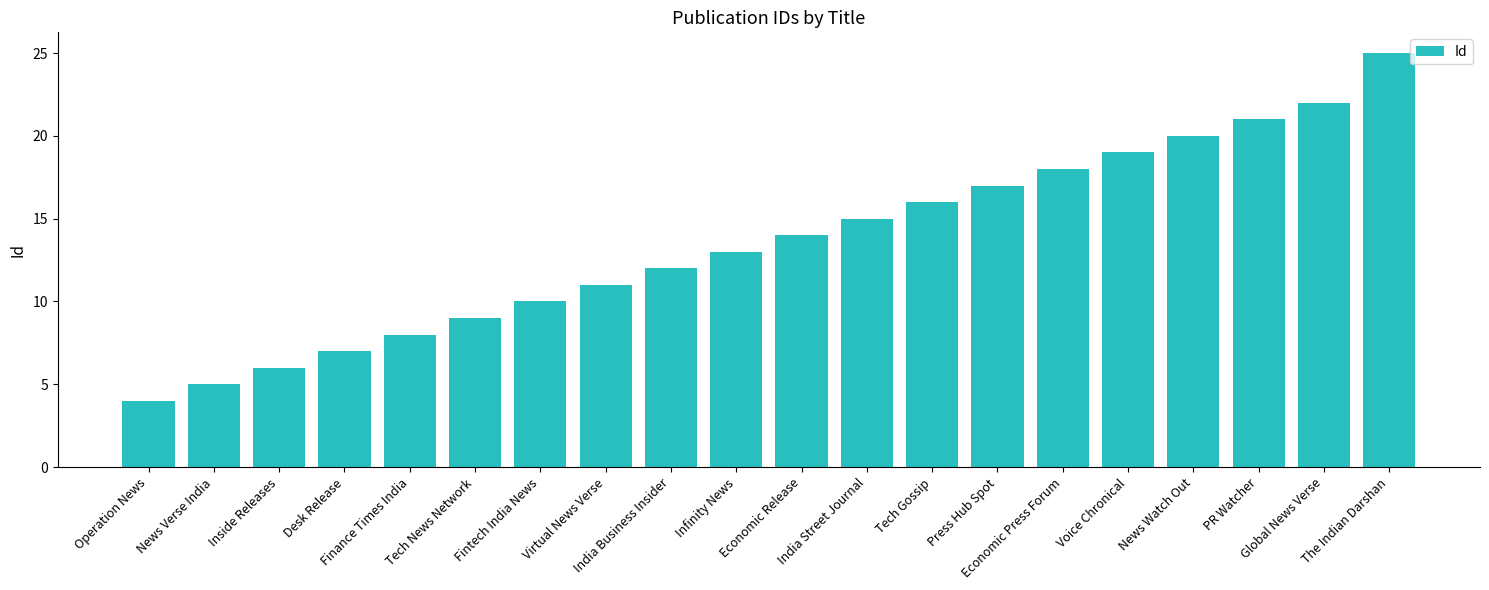

Reading left to right, transcribe all the data shown in this chart.

Operation News=4	News Verse India=5	Inside Releases=6	Desk Release=7	Finance Times India=8	Tech News Network=9	Fintech India News=10	Virtual News Verse=11	India Business Insider=12	Infinity News=13	Economic Release=14	India Street Journal=15	Tech Gossip=16	Press Hub Spot=17	Economic Press Forum=18	Voice Chronical=19	News Watch Out=20	PR Watcher=21	Global News Verse=22	The Indian Darshan=25